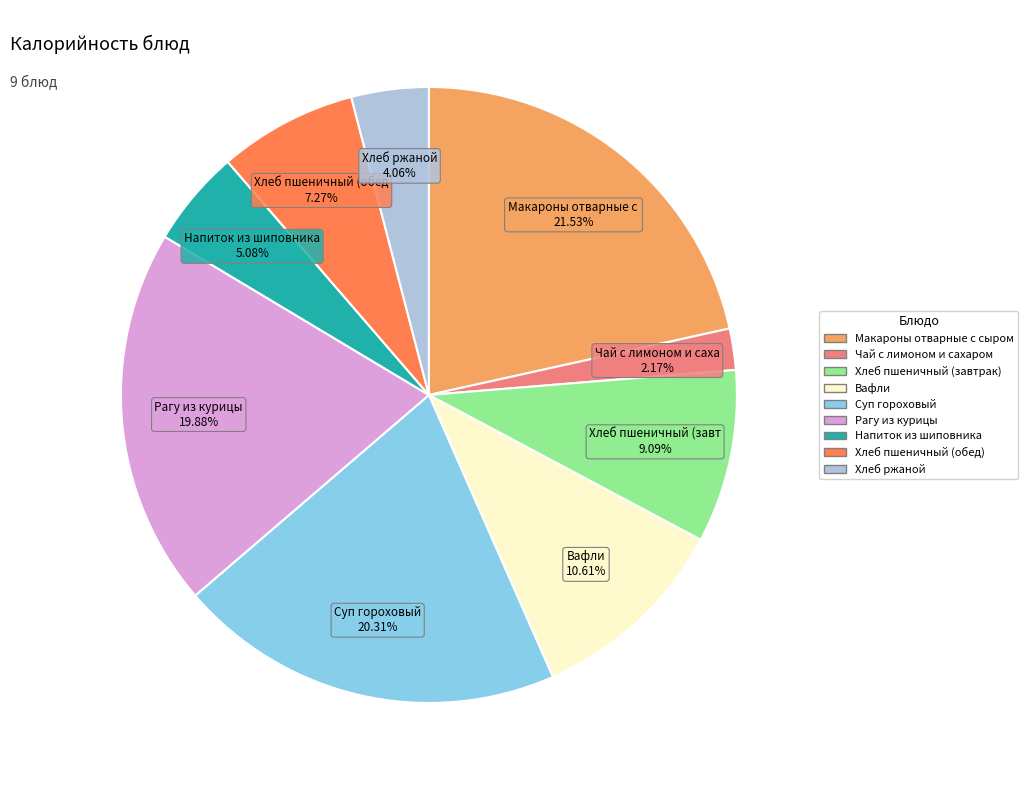

Does any single category account for the majority?

No